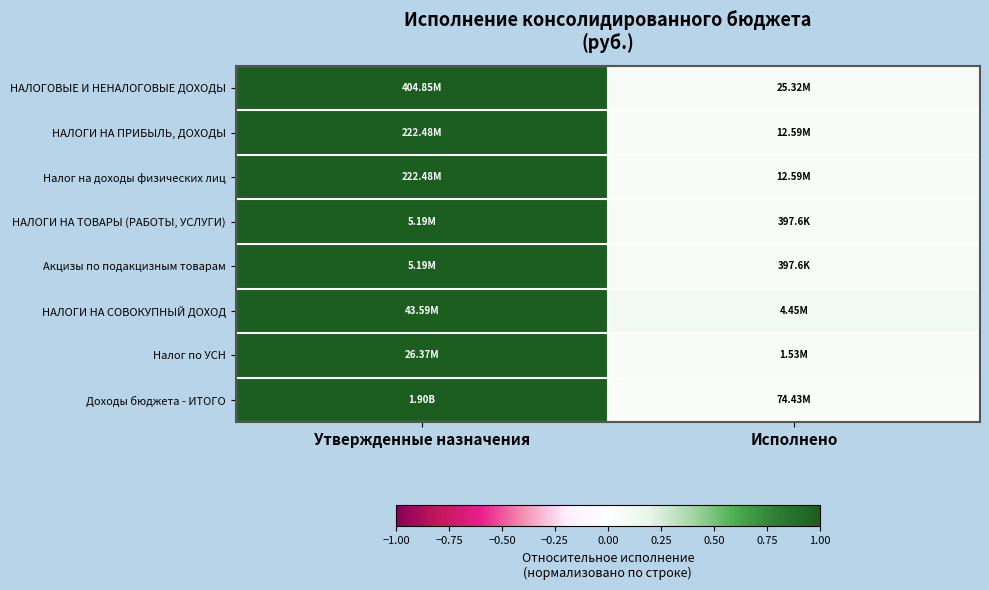

At how many categories does at least one series exceed 0?

2